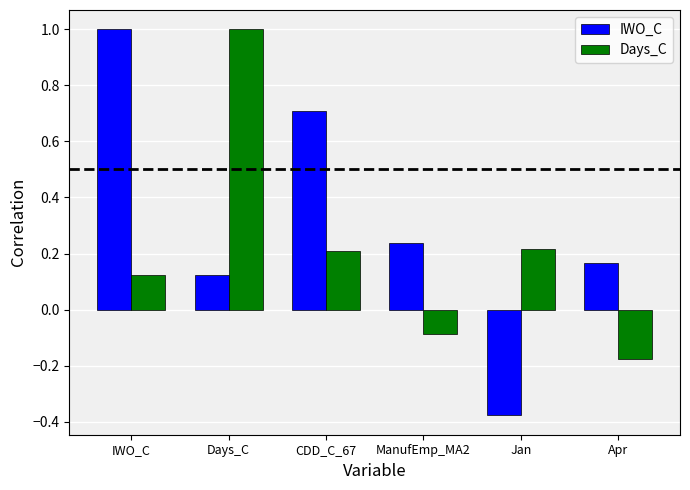

How many groups of bars are there?

6